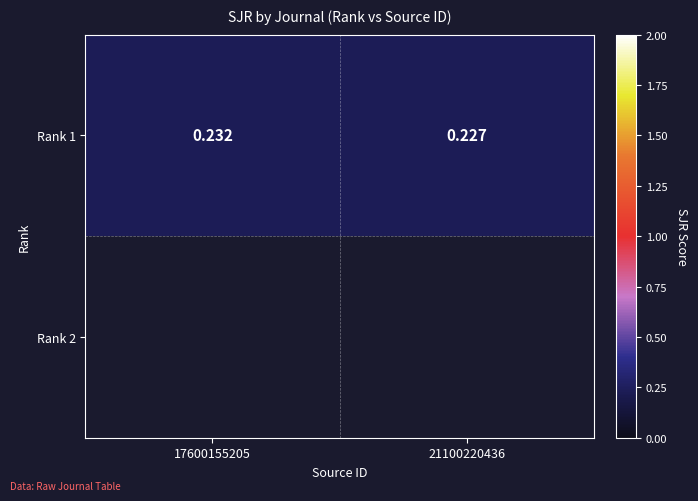

Reading left to right, what are all the values shown in this chart?

17600155205=0.2	21100220436=0.2